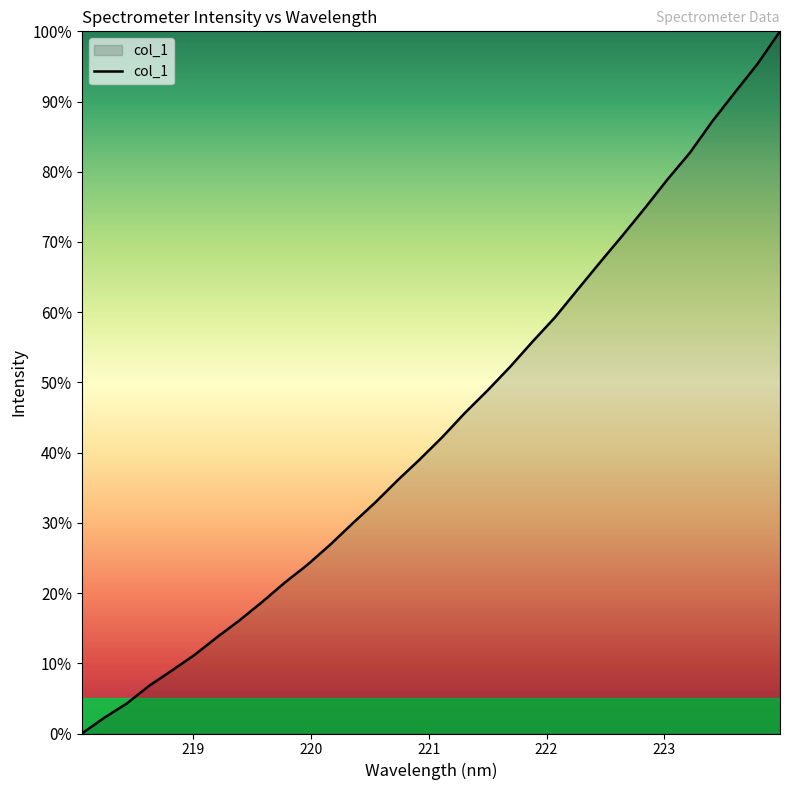

What is the difference between the maximum and minimum values?

100.0